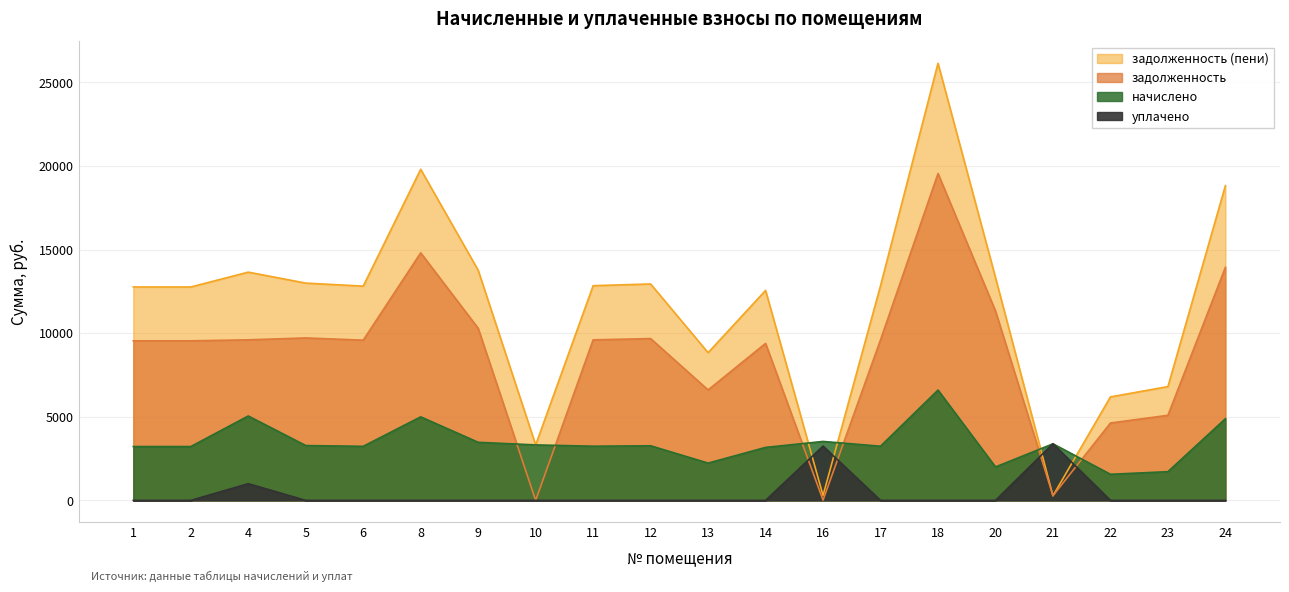

True or false: задолженность has a value of 26956.0 at 18.

False